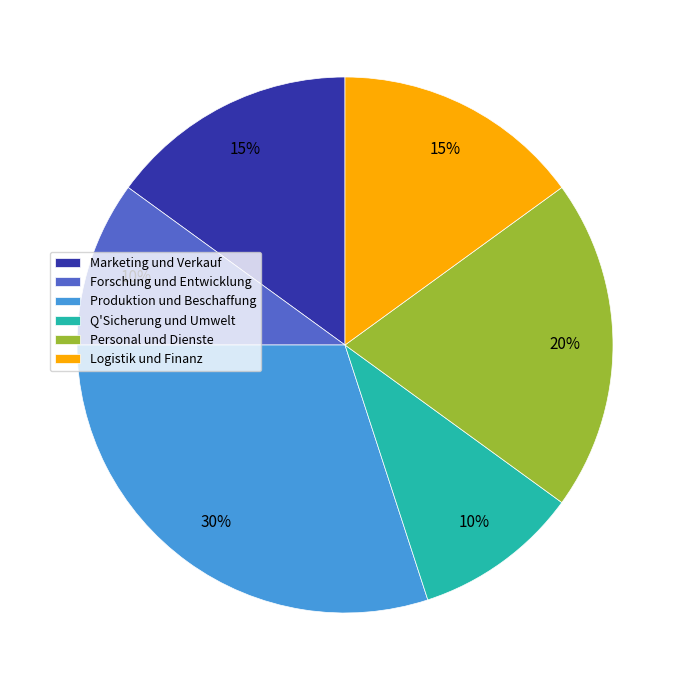

True or false: Marketing und Verkauf accounts for 9% of the total.

False